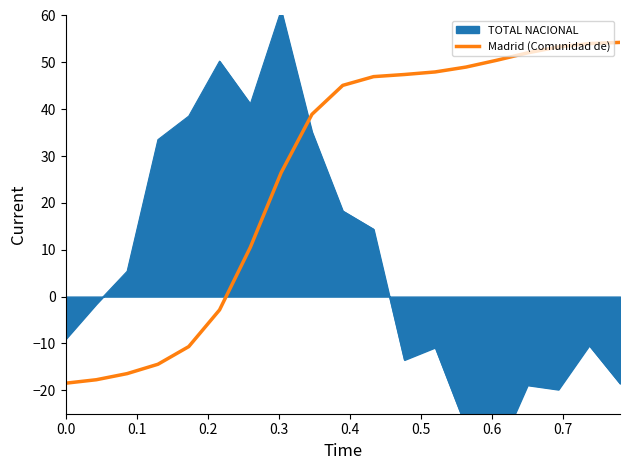

What is the lowest value of the Madrid (Comunidad de) series?

-18.5